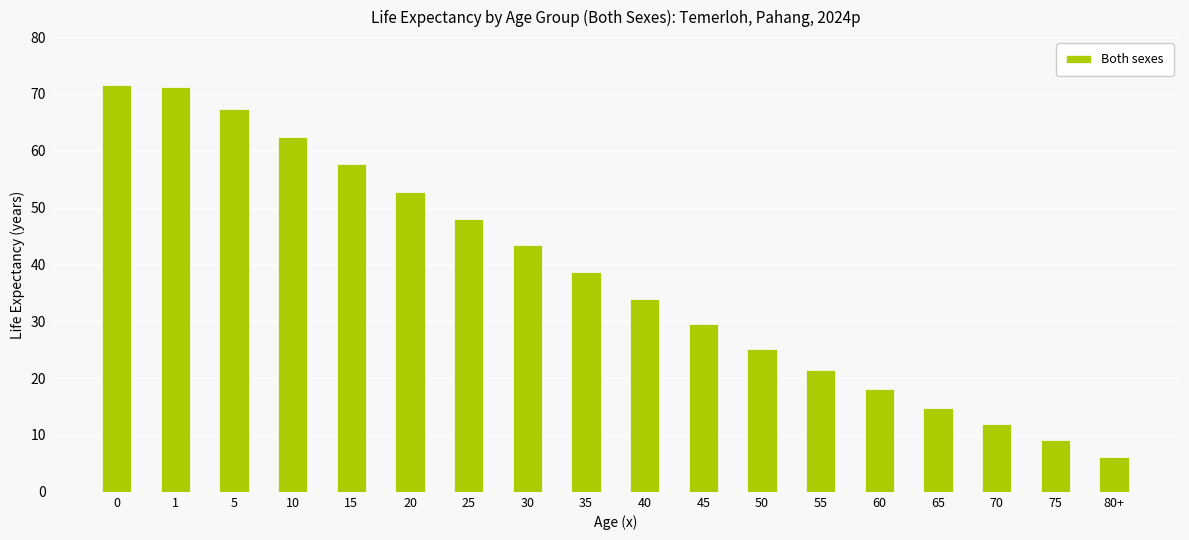

What is the label of the 15th bar from the right?

10